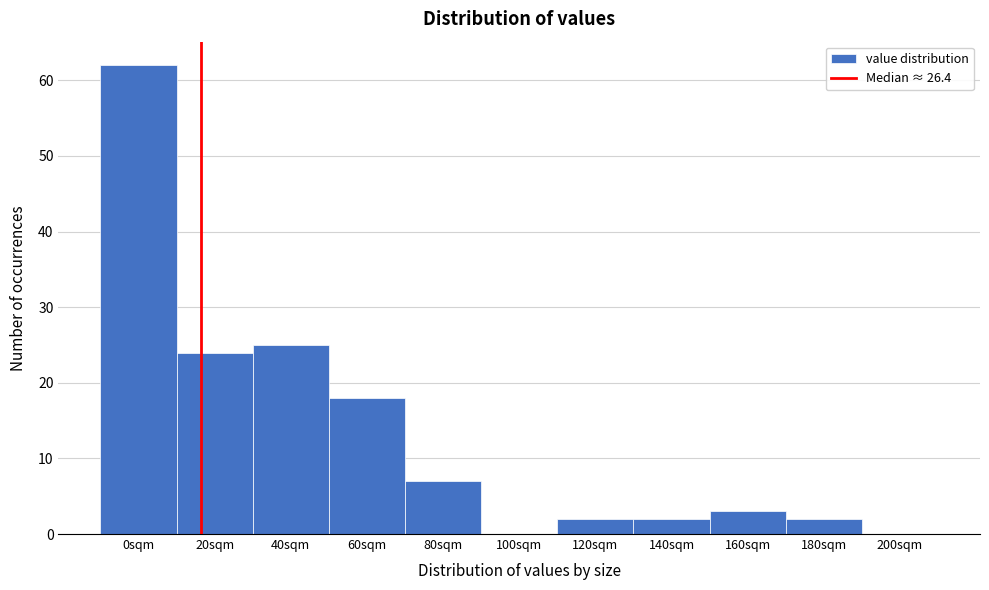

Reading right to left, extract all data points from this chart.

200sqm=0	180sqm=2	160sqm=3	140sqm=2	120sqm=2	100sqm=0	80sqm=7	60sqm=18	40sqm=25	20sqm=24	0sqm=62